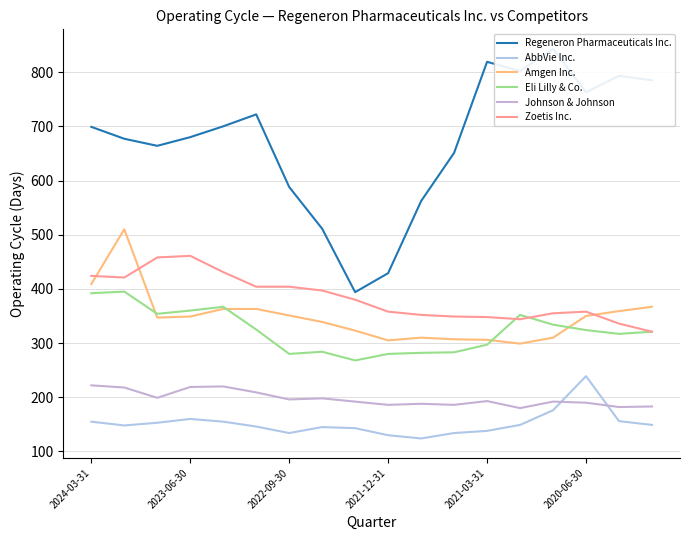

What is the difference between the Regeneron Pharmaceuticals Inc. values at 9 and 8?

35